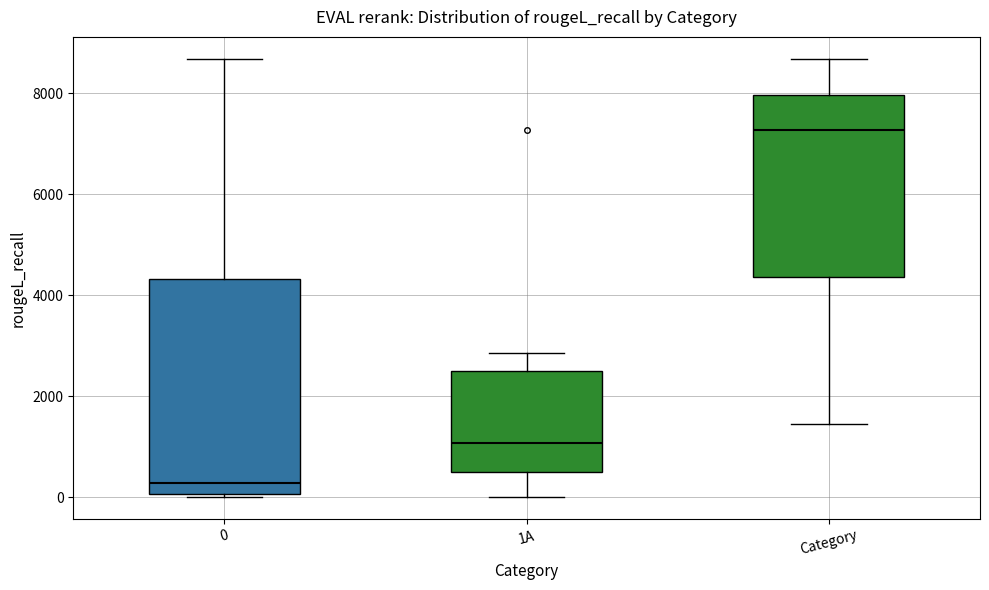

Which box's median line is the lowest?

0